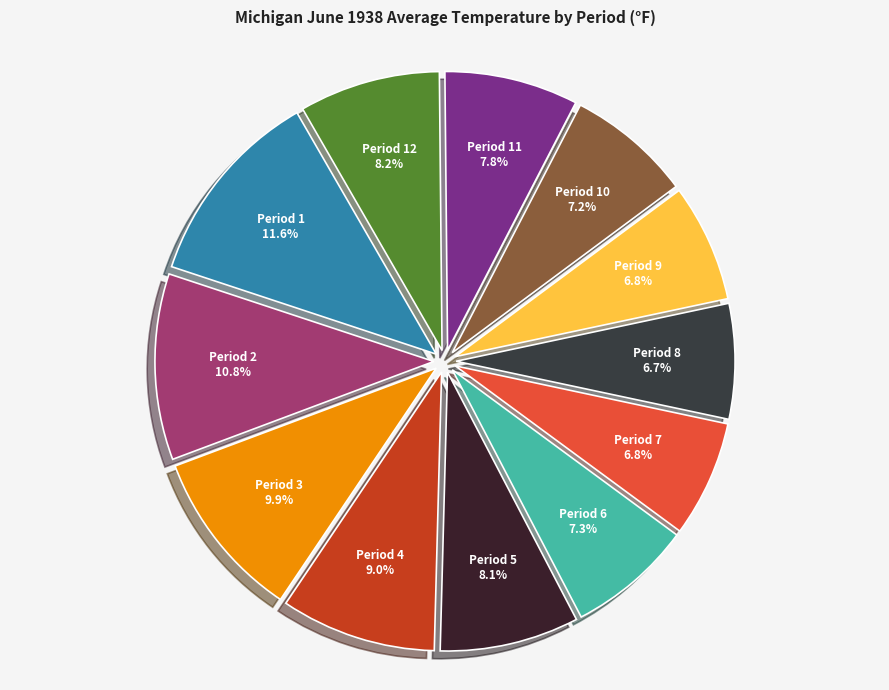

Rank the categories by value from lowest to highest.

Period 8, Period 7, Period 9, Period 10, Period 6, Period 11, Period 5, Period 12, Period 4, Period 3, Period 2, Period 1